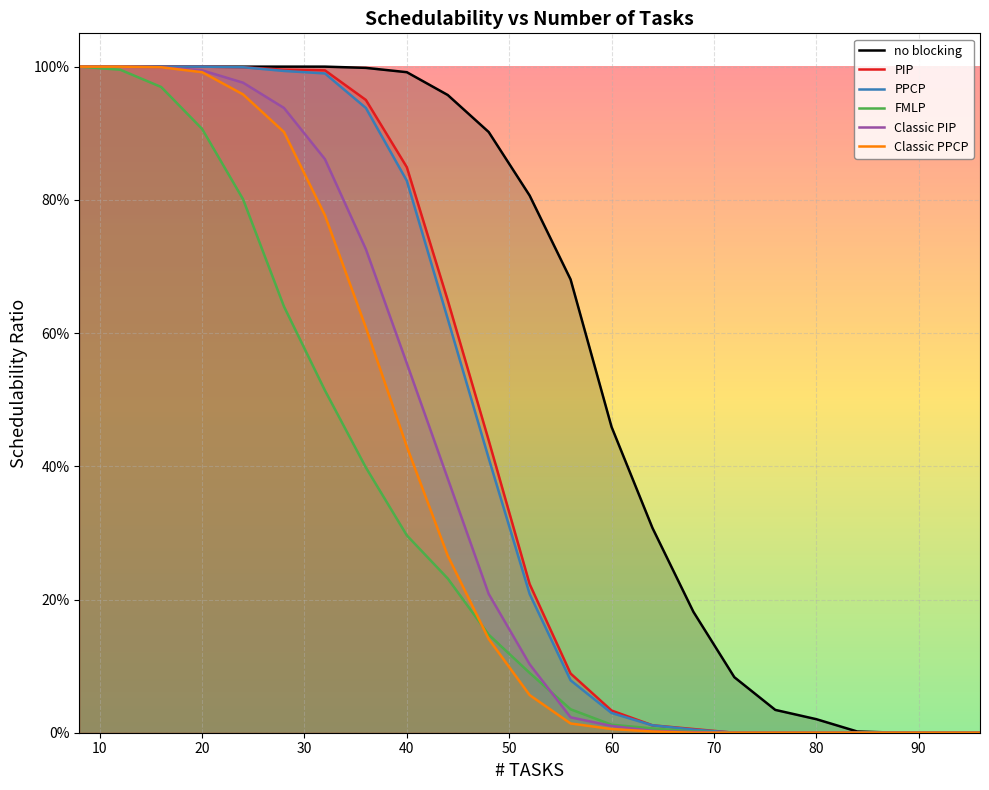

What are all the series names shown in the legend?

no blocking, PIP, PPCP, FMLP, Classic PIP, Classic PPCP